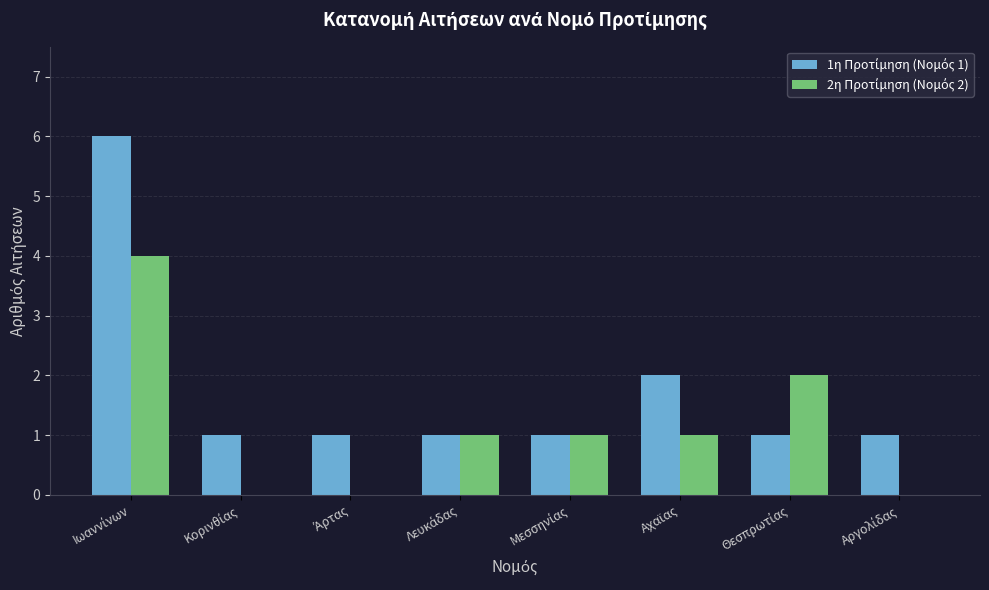

What is the value of the 2η Προτίμηση (Νομός 2) bar at the 6th from the left?

1